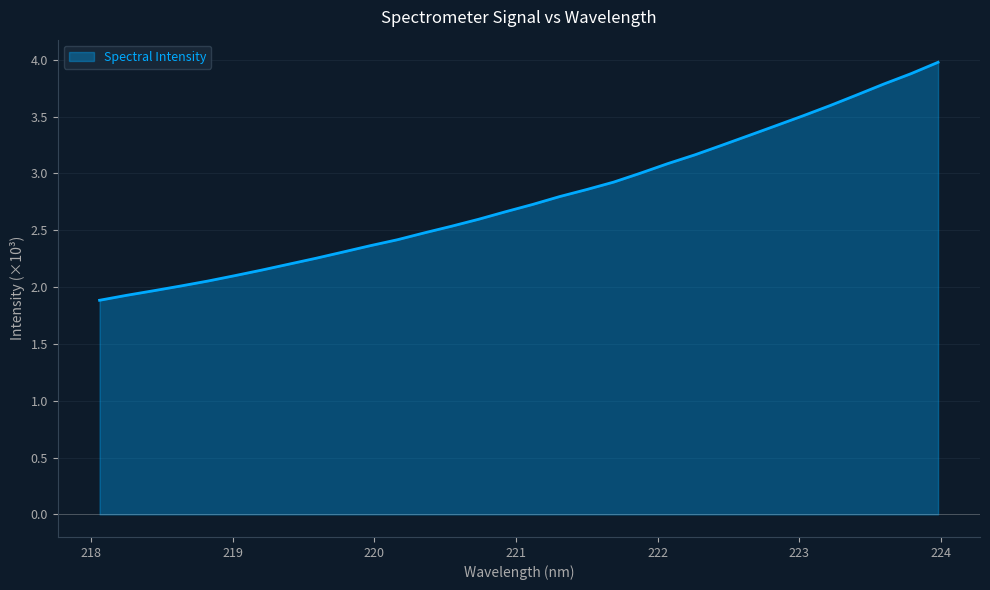

What is the greatest value displayed?

4.0